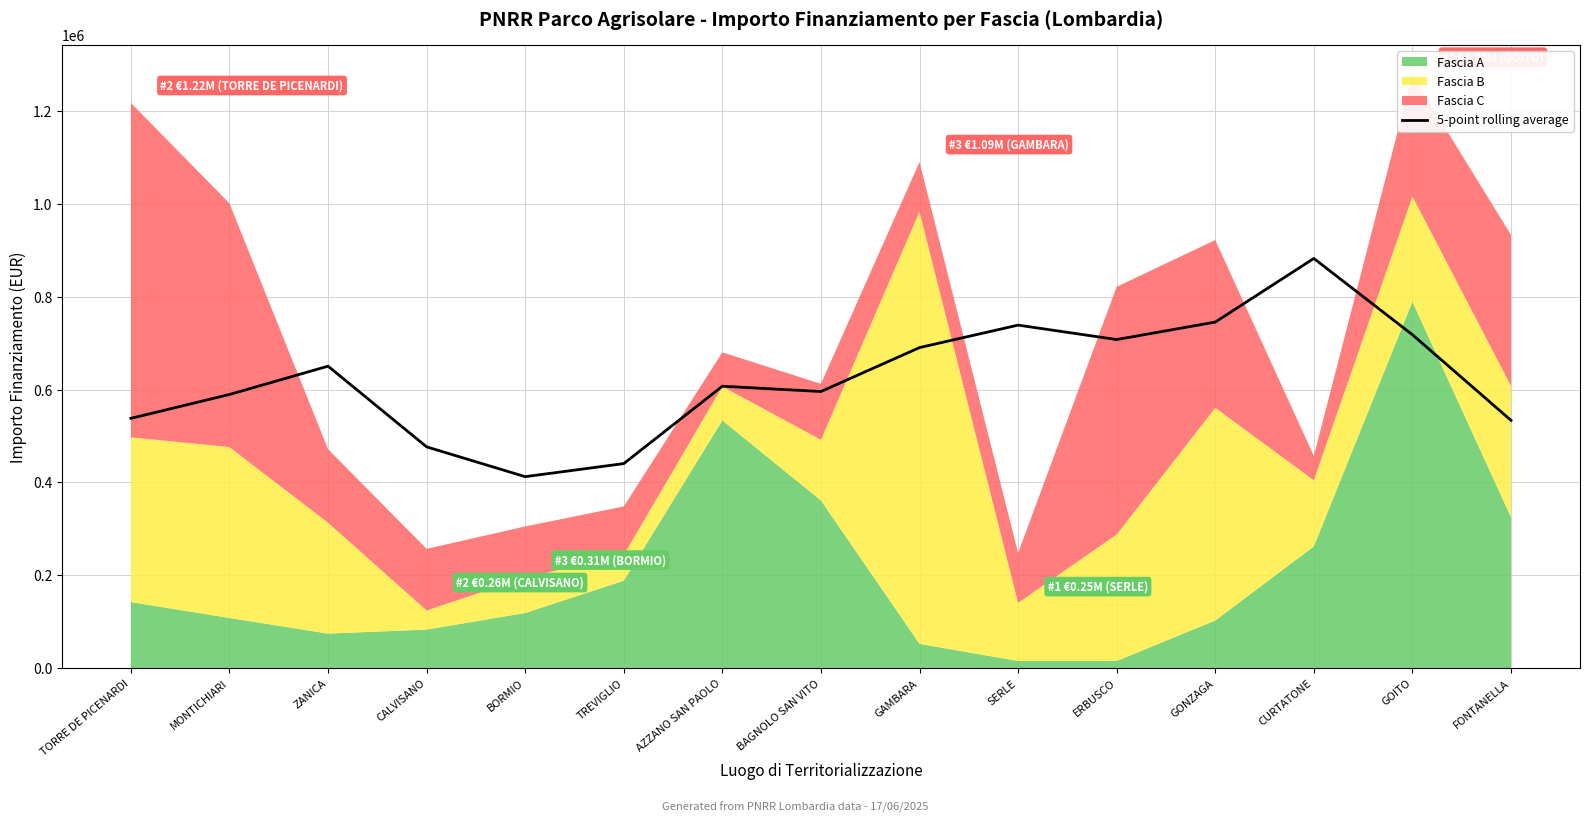

At which label does 5-point rolling average reach its peak?

CURTATONE